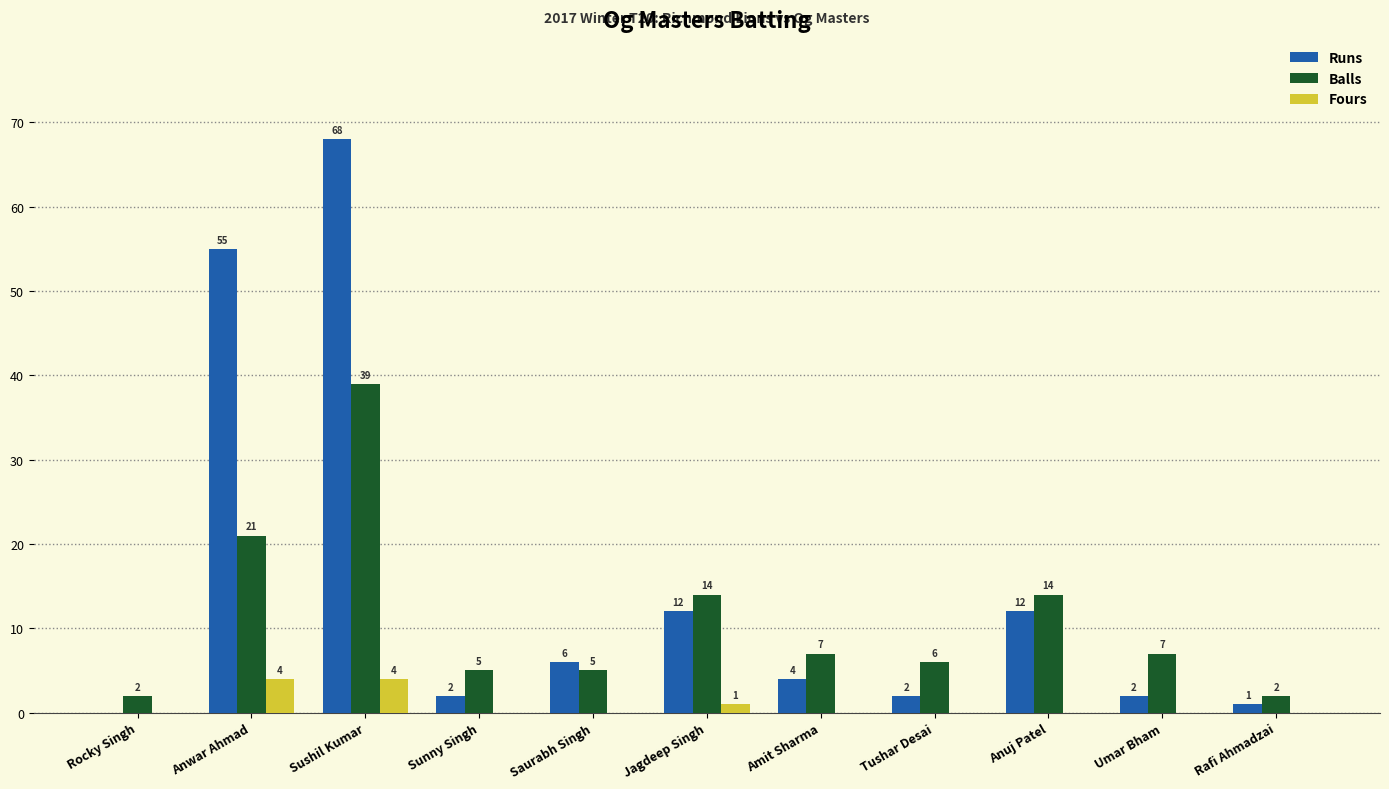

What is the approximate value of Runs at Anwar Ahmad, to the nearest 10?

60